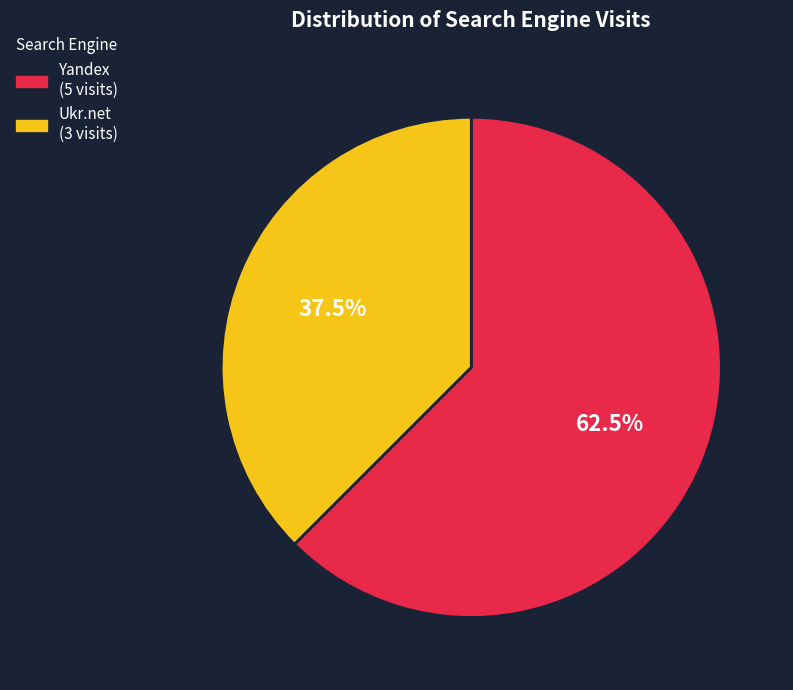

Is there a majority slice in this chart?

Yes